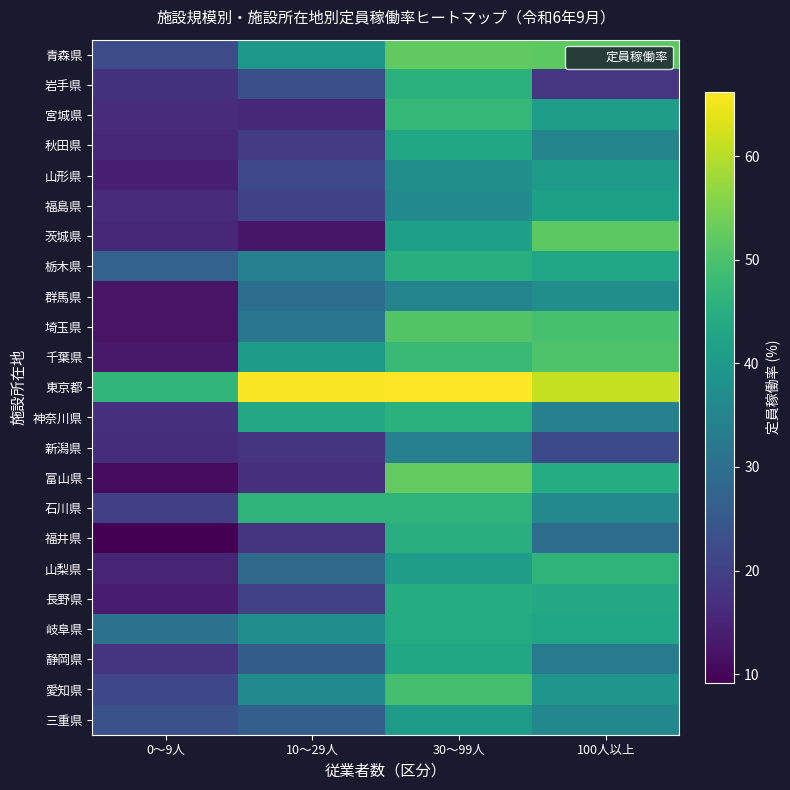

What is the smallest value displayed?

9.2